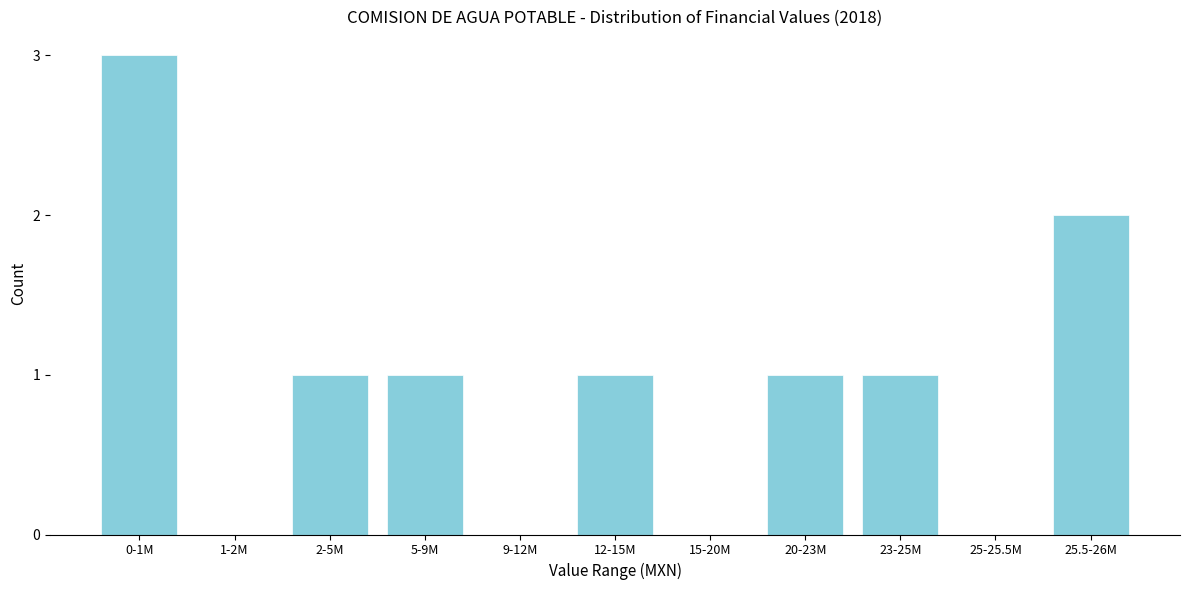

Reading left to right, transcribe all the data shown in this chart.

0-1M=3	1-2M=0	2-5M=1	5-9M=1	9-12M=0	12-15M=1	15-20M=0	20-23M=1	23-25M=1	25-25.5M=0	25.5-26M=2